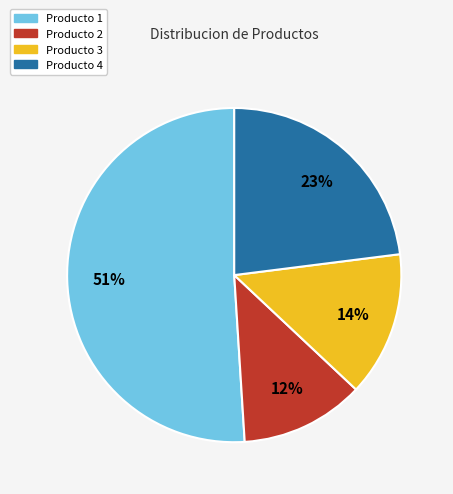

Combined, do Producto 1 and Producto 3 account for over 50%?

Yes